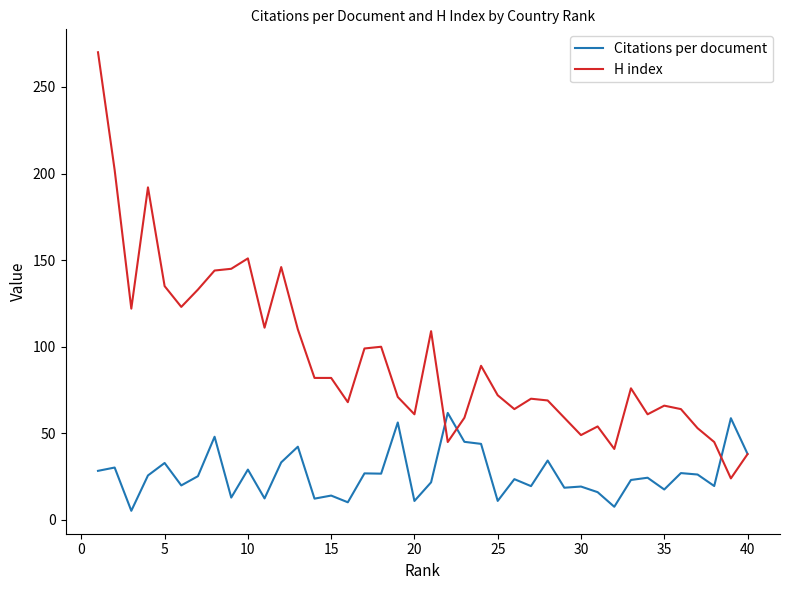

Which series has the widest spread of values?

H index